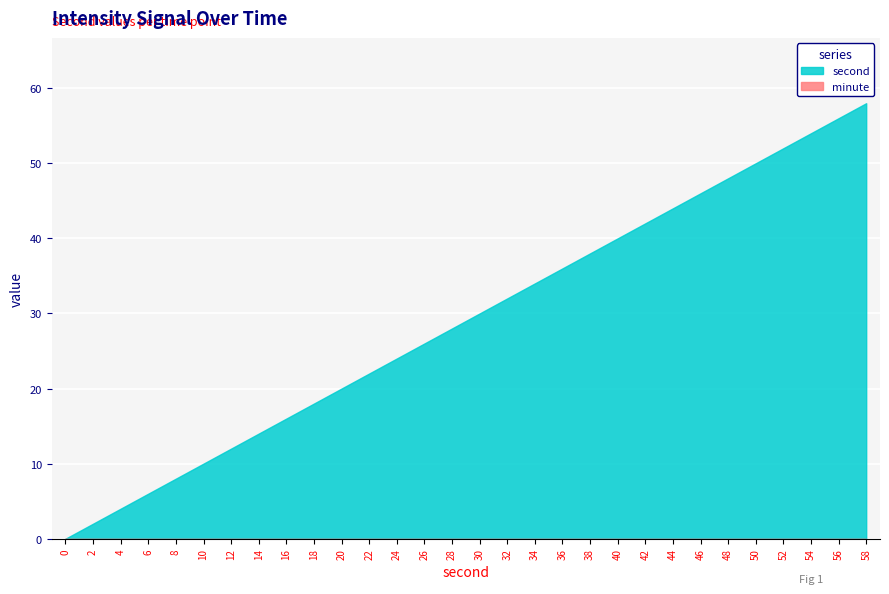

Which label corresponds to the largest value in the chart?

58